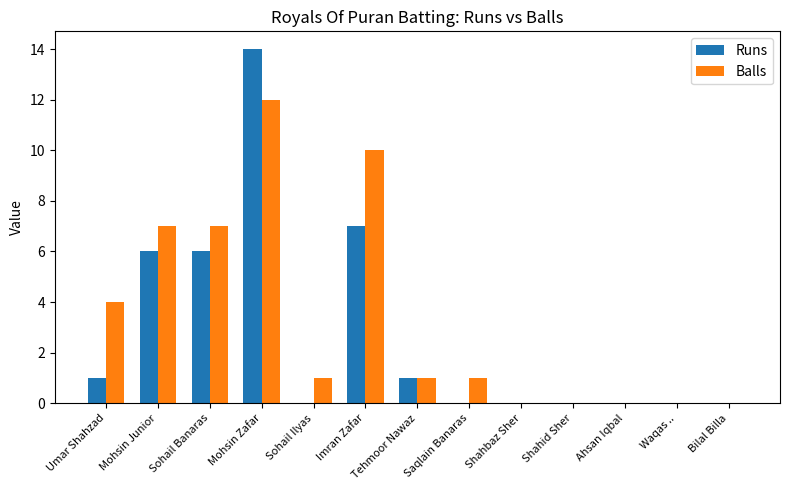

At which category is the sum across all series the highest?

Mohsin Zafar